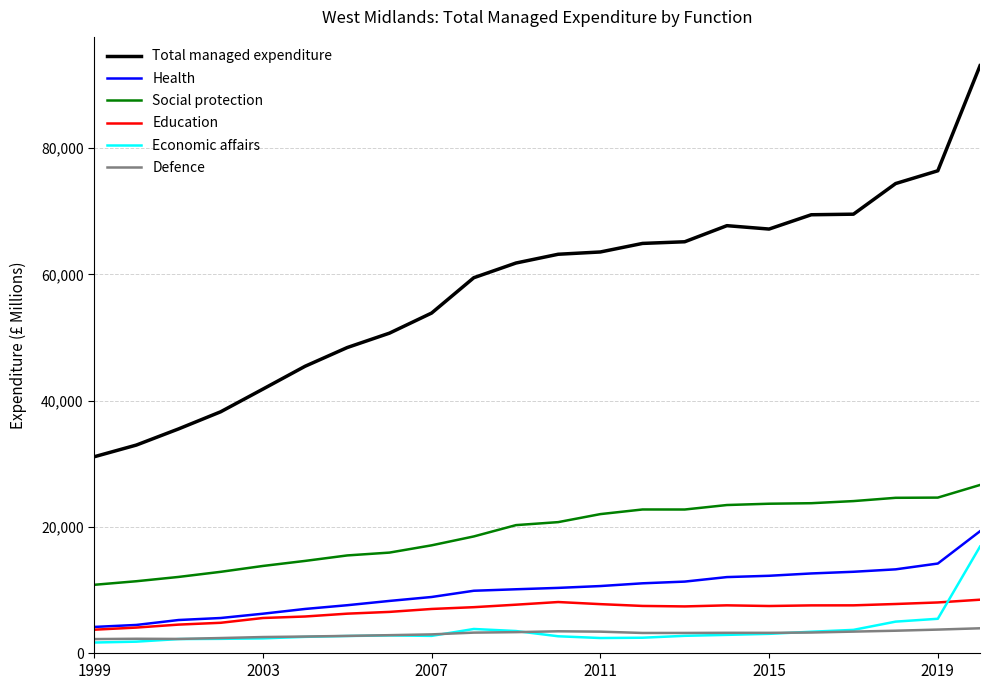

True or false: Education and Total managed expenditure cross at least once.

False